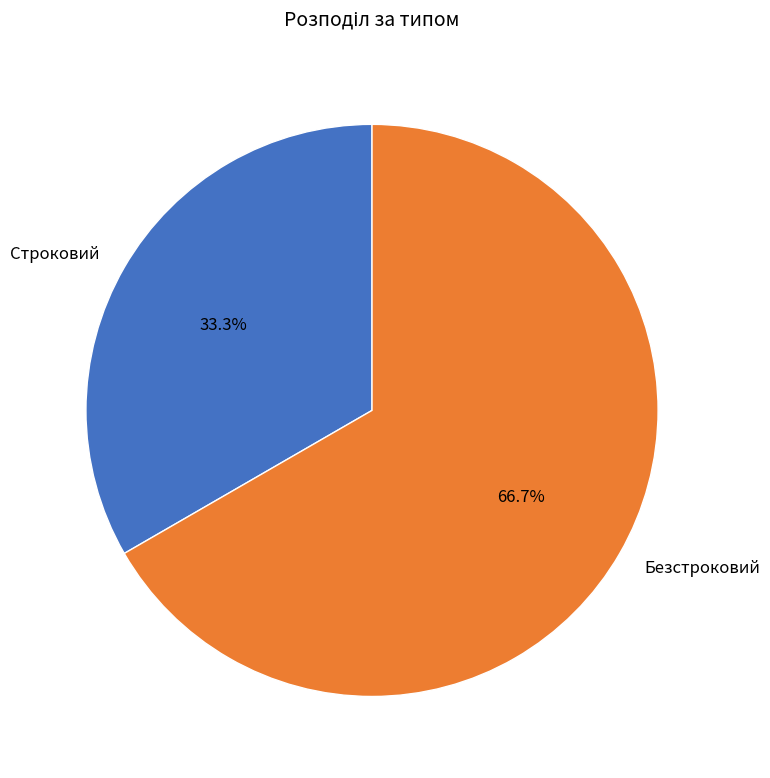

What percentage is the Строковий slice, to the nearest percent?

33%